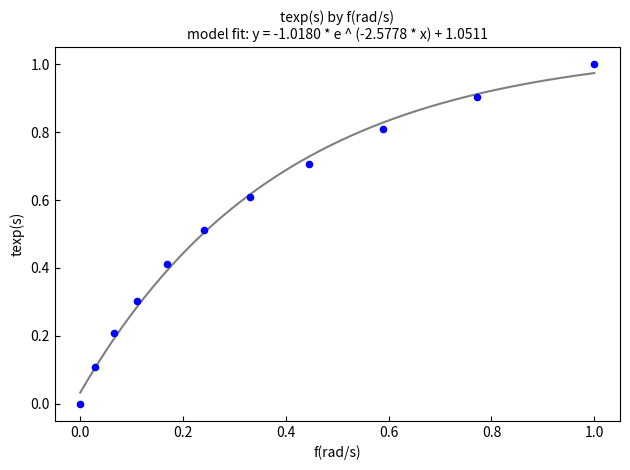

What is the range of X values (max minus min)?

1.0